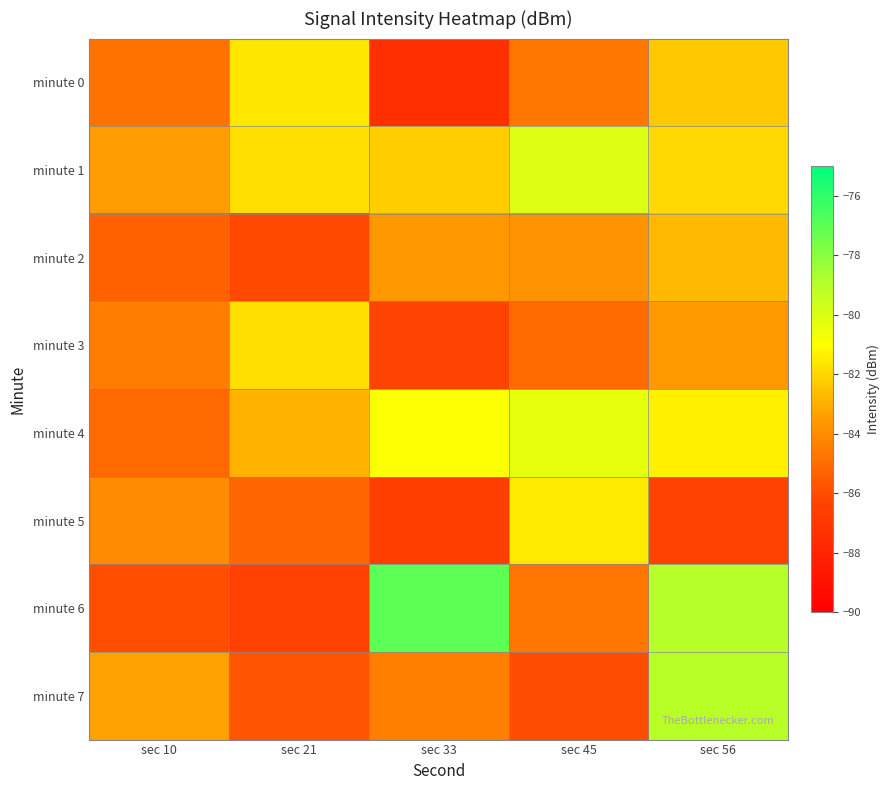

Count the number of data series in this chart.

8